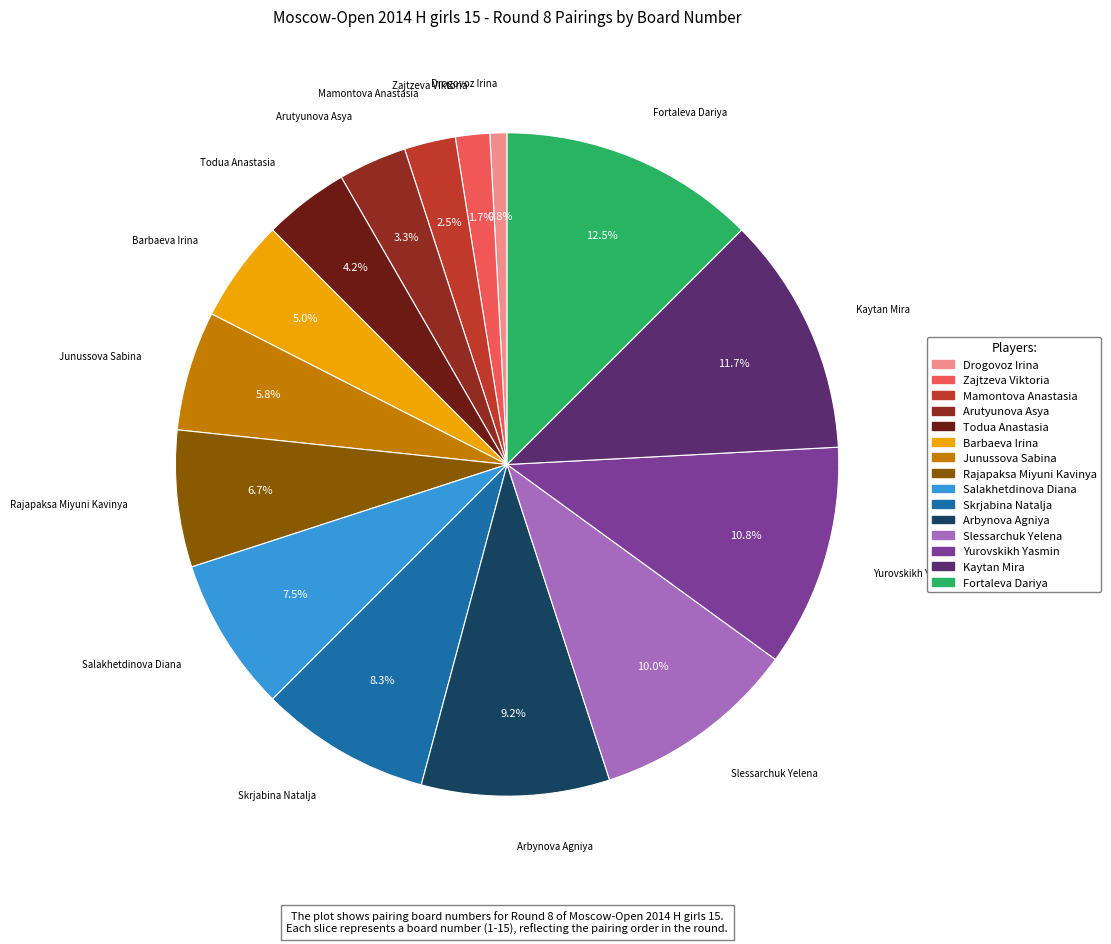

How many segments does this pie chart have?

15